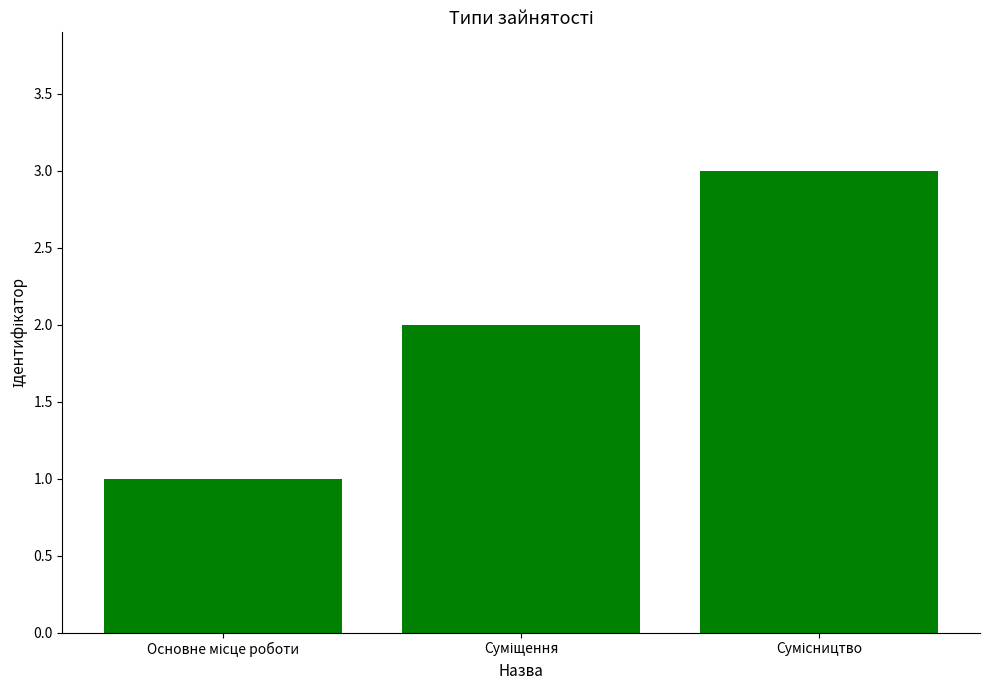

What is the sum of all values?

6